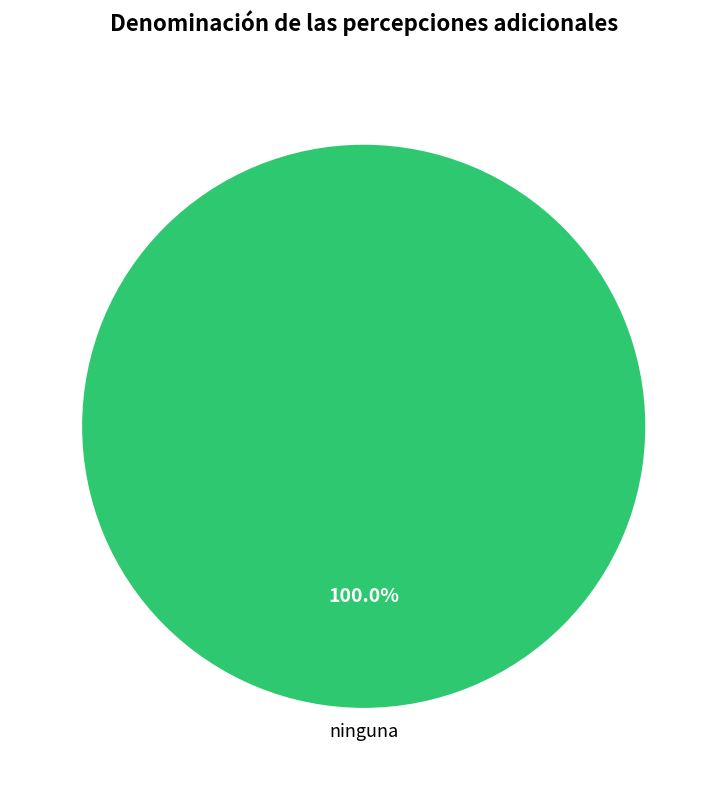

Does any single category account for the majority?

Yes